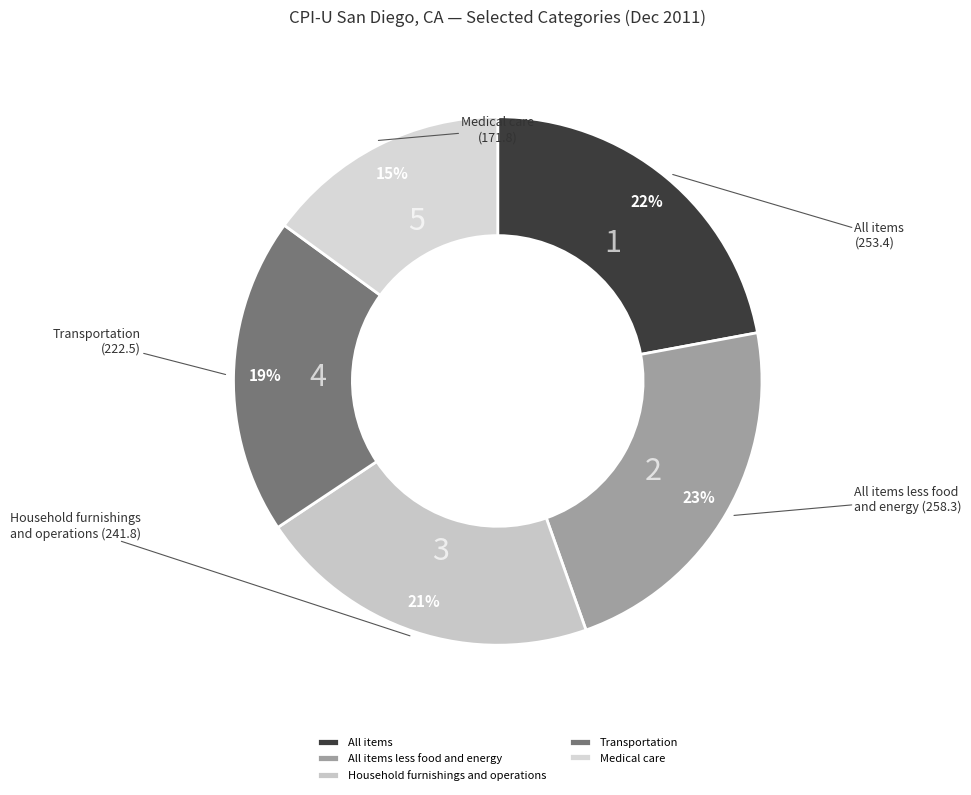

To the nearest percent, what is the combined percentage of All items and Transportation?

41%